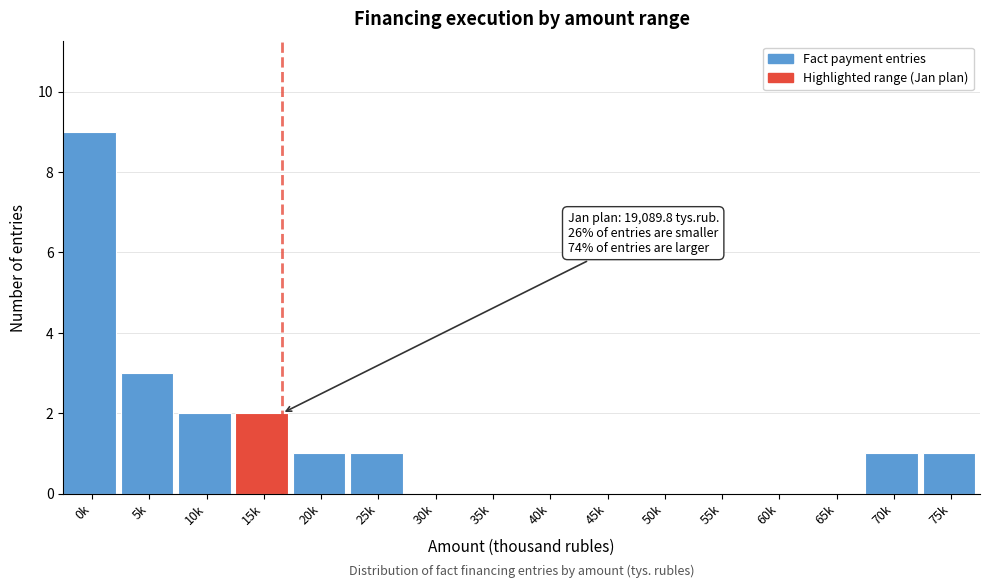

Reading left to right, transcribe all the data shown in this chart.

0k=9	5k=3	10k=2	15k=2	20k=1	25k=1	30k=0	35k=0	40k=0	45k=0	50k=0	55k=0	60k=0	65k=0	70k=1	75k=1